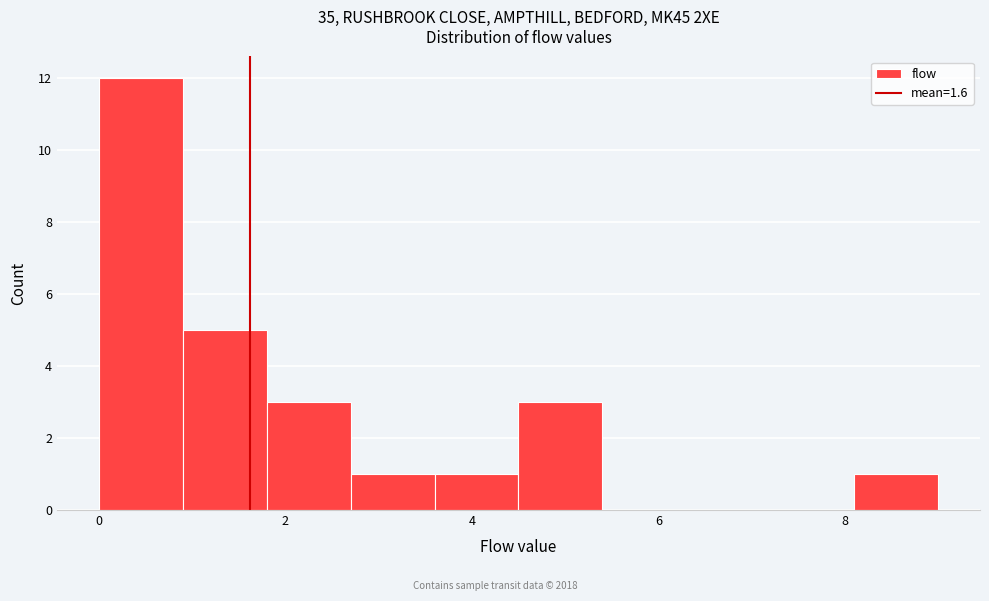

Reading left to right, list every bar in this chart as the range it spans on the x-axis followed by its height. Neither the bar edges nor the heights are printed on the chart, so give them approximately, as read against the axes.

0.0 to 0.9: 12
0.9 to 1.8: 5
1.8 to 2.7: 3
2.7 to 3.6: 1
3.6 to 4.5: 1
4.5 to 5.4: 3
5.4 to 6.3: 0
6.3 to 7.2: 0
7.2 to 8.1: 0
8.1 to 9.0: 1